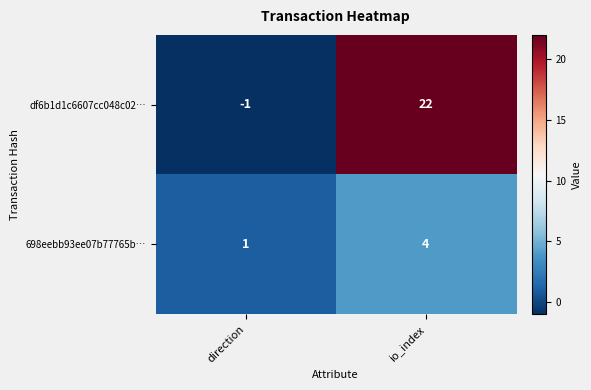

List the series in order of their peak value, lowest first.

698eebb93ee07b77765b…, df6b1d1c6607cc048c02…